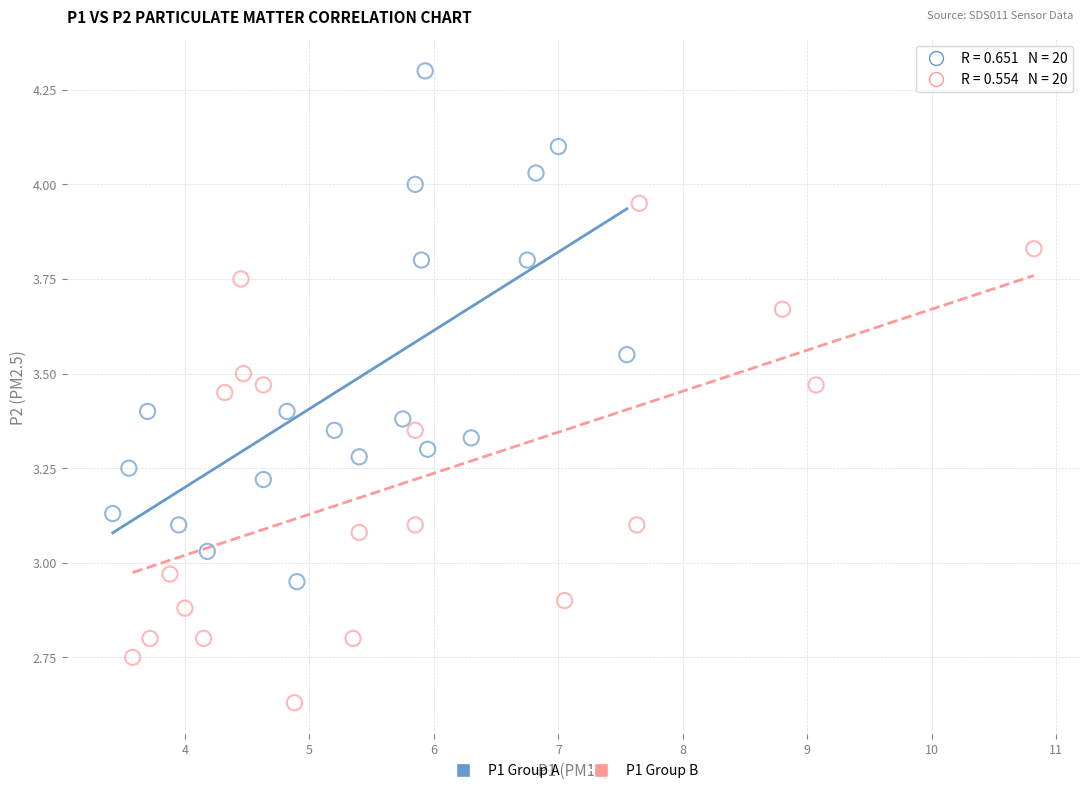

Which series contains the highest Y value?

P1 Group A